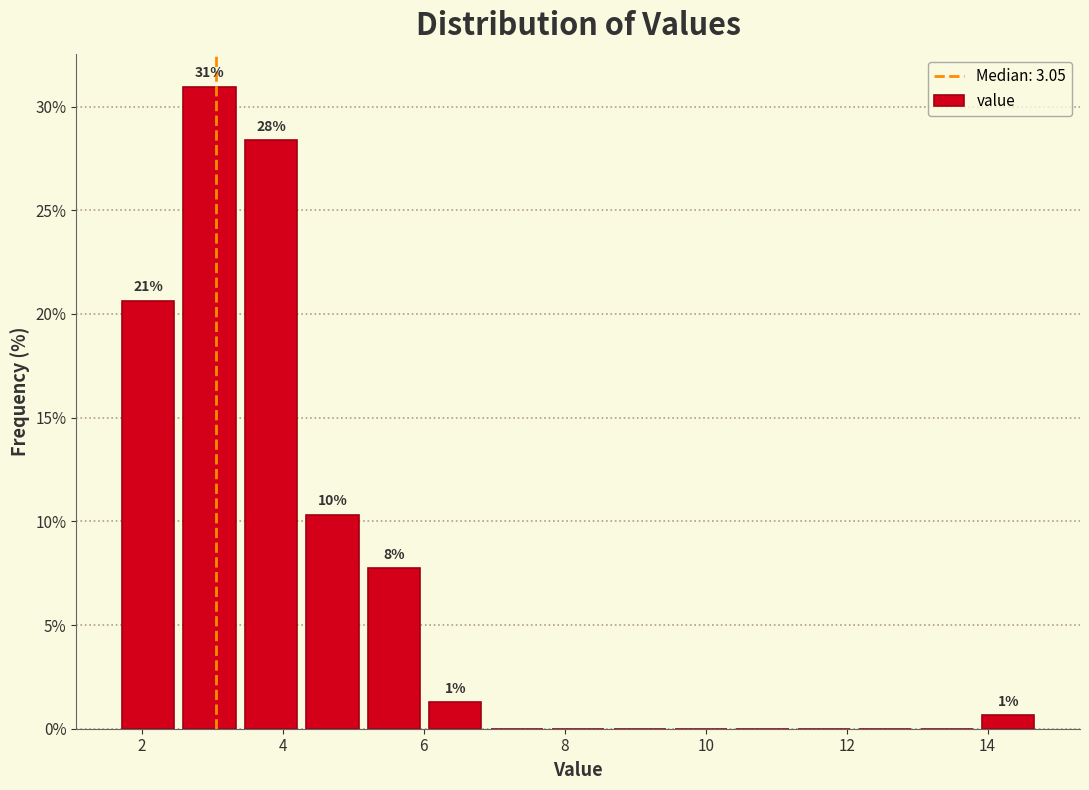

Which range on the x-axis has the tallest bar?

2.6 to 3.4